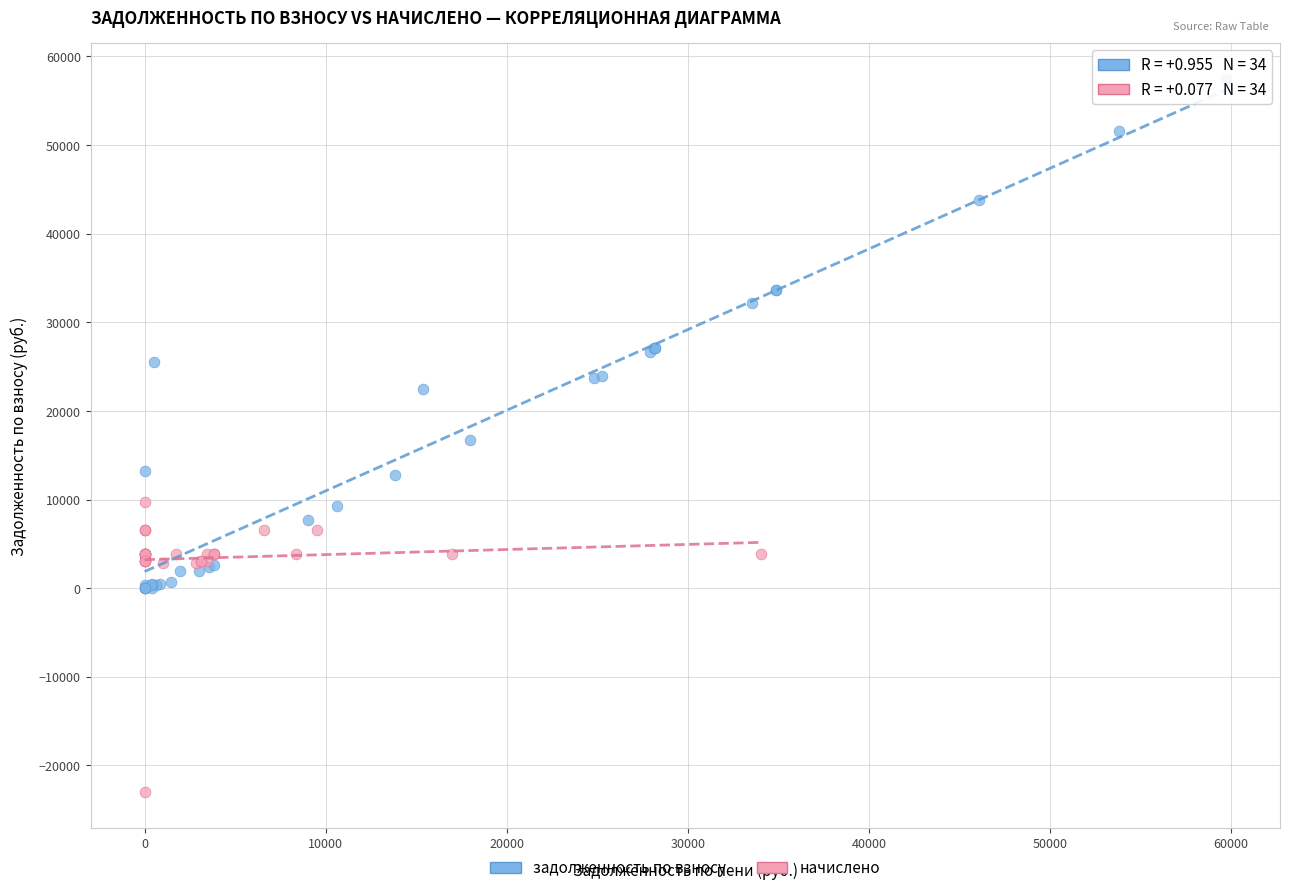

Which series has the widest spread of Y values?

задолженность по взносу